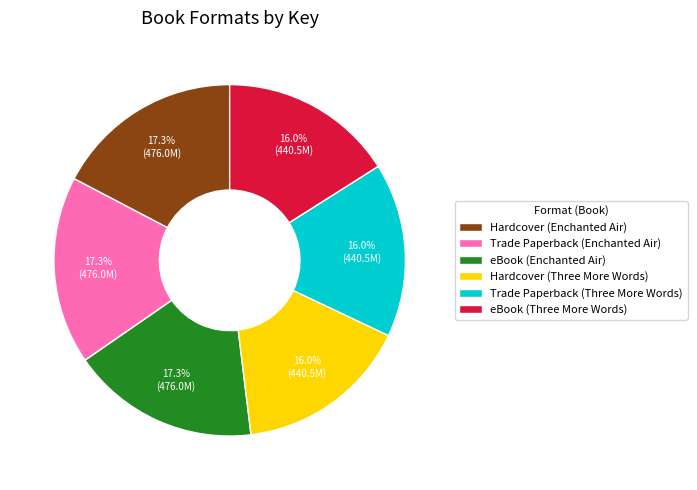

How many slices are in this pie chart?

6